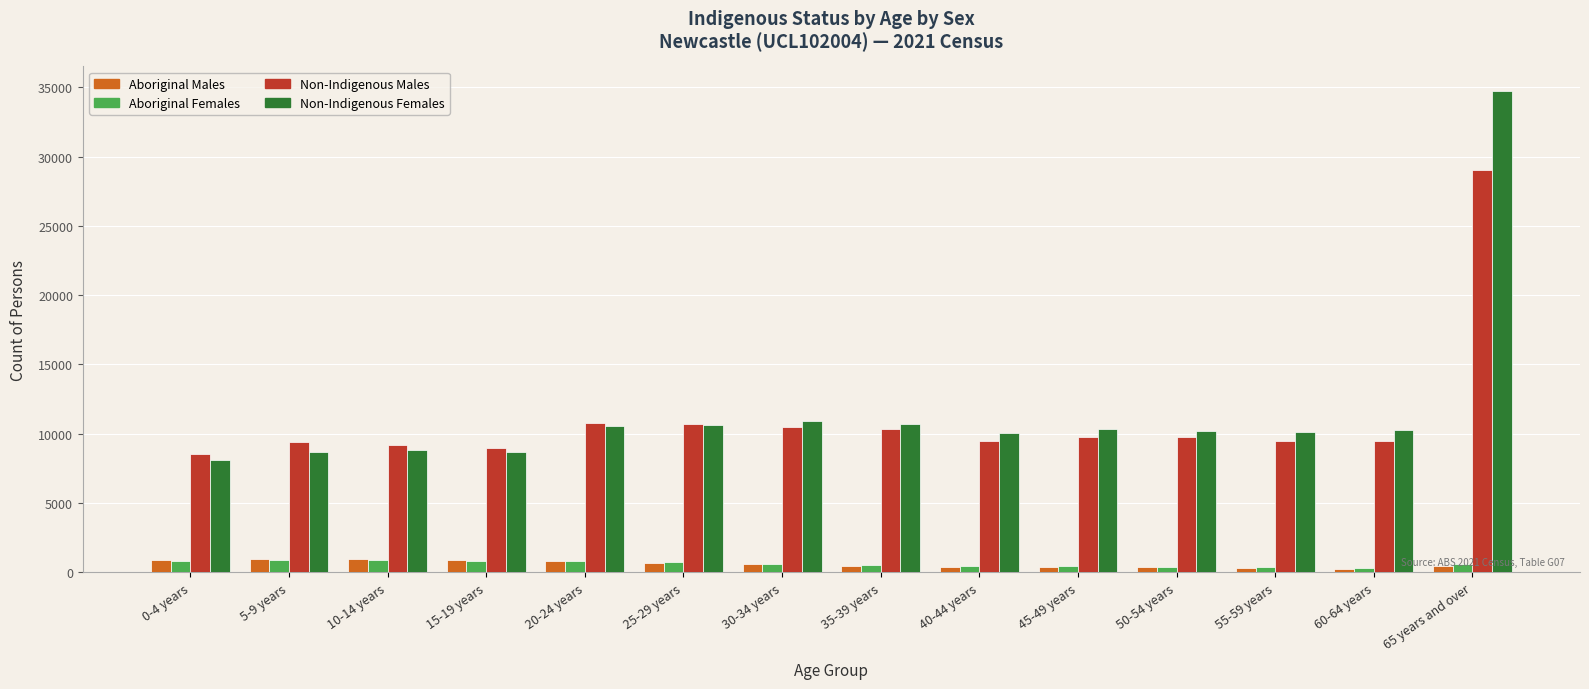

The value of Non-Indigenous Females at 35-39 years is 17932. True or false?

False